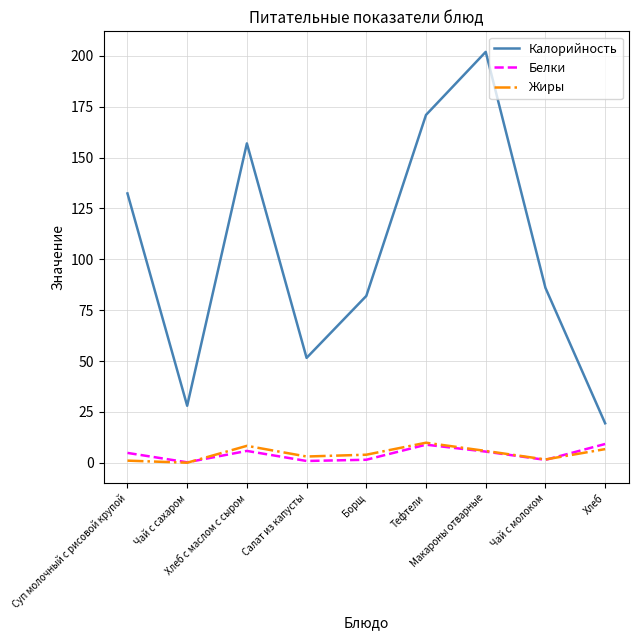

Between Макароны отварные and Хлеб, which series saw the biggest shift?

Калорийность